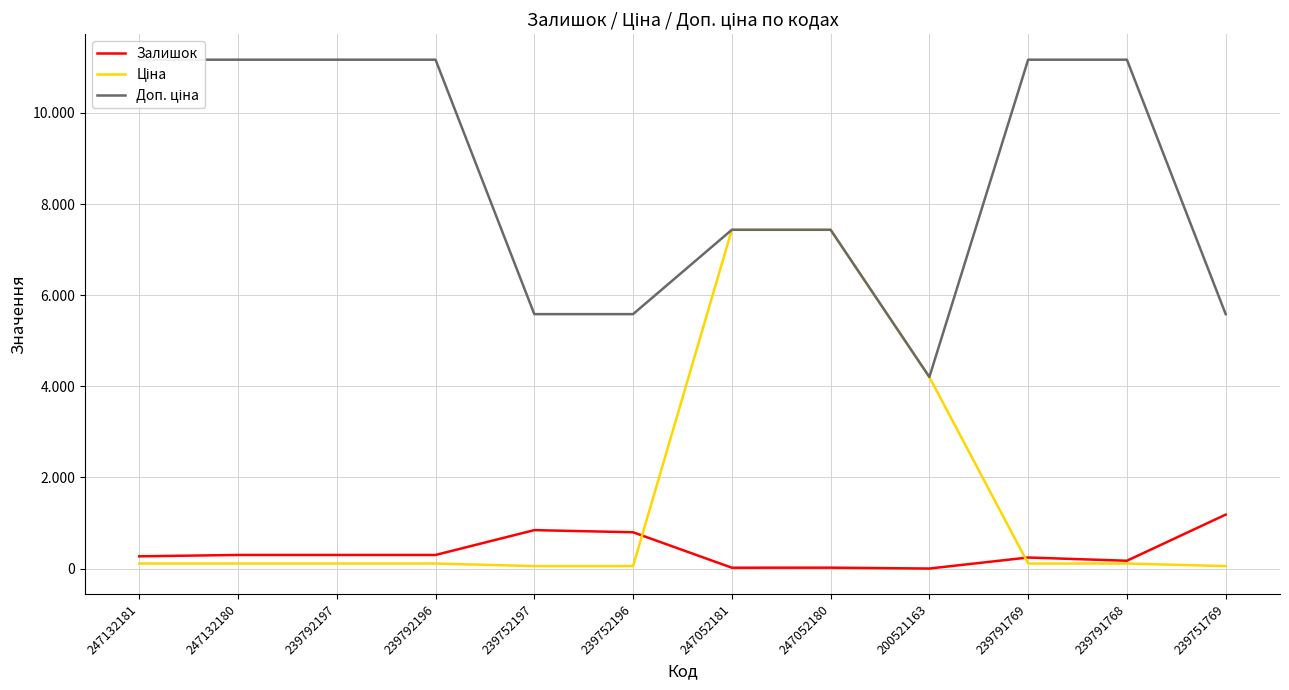

What position from the left is 247052181?

7